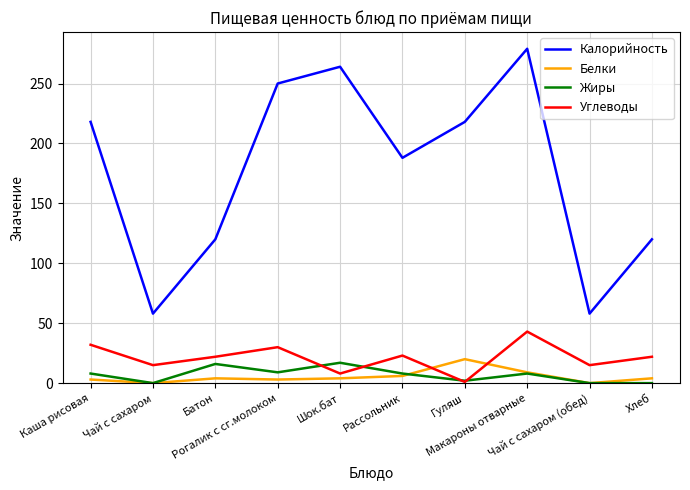

True or false: Углеводы and Калорийность intersect in this chart.

False